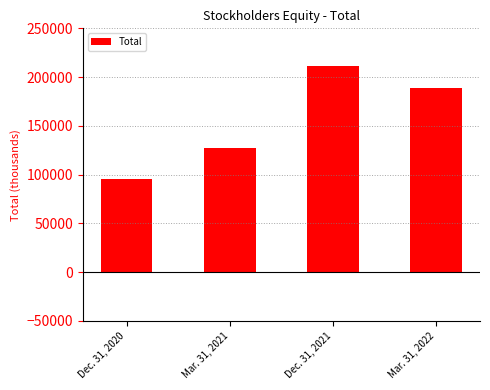

How many categories are shown in the chart?

4